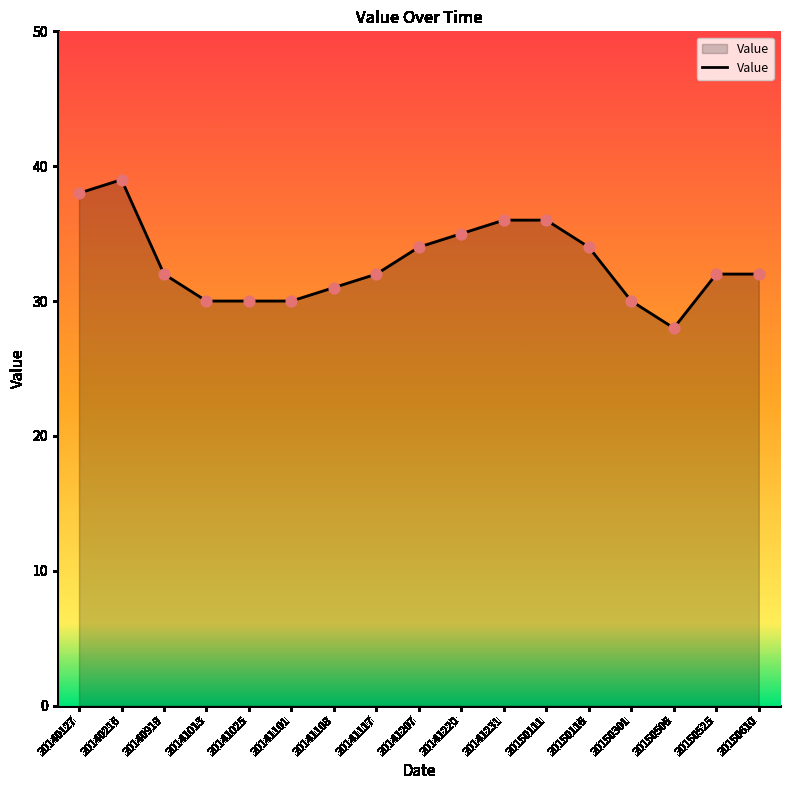

What is the change in value from 20141108 to 20150506?

-3